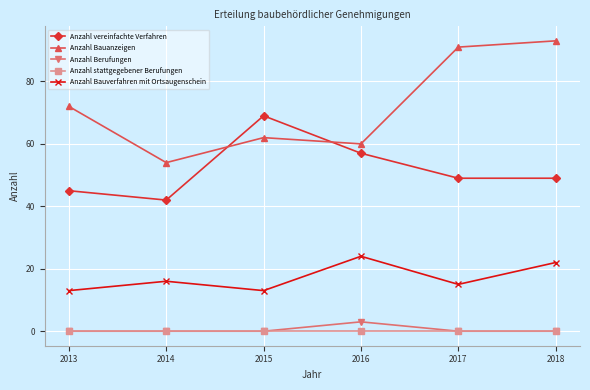

The Anzahl Bauverfahren mit Ortsaugenschein series shows 25 at 2014. True or false?

False